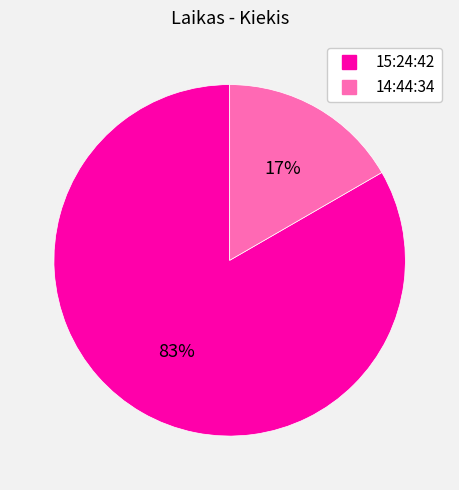

Count the number of slices in the pie.

2